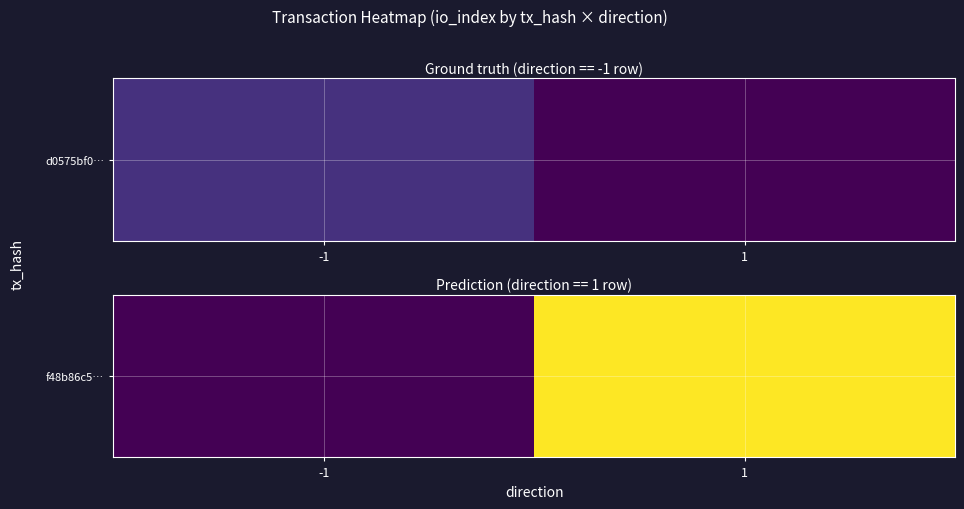

What is the sum of all values?

14